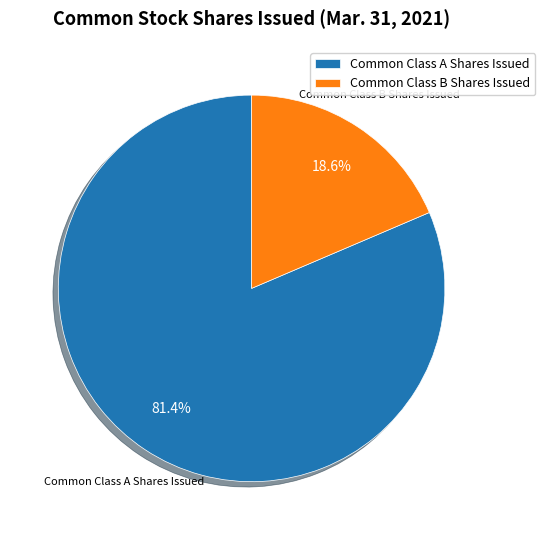

To the nearest percent, what percentage of the pie is Common Class A Shares Issued?

81%